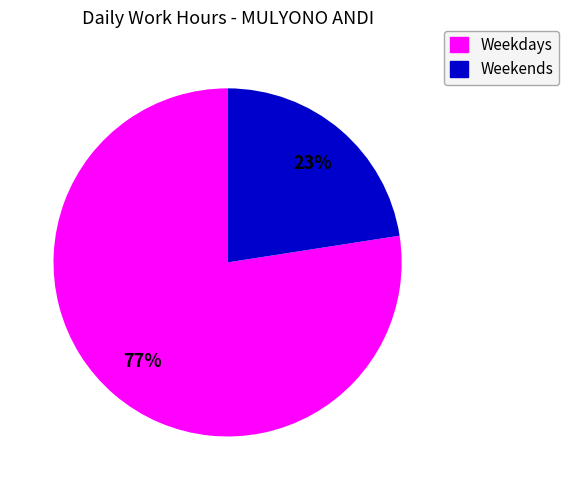

How many segments does this pie chart have?

2